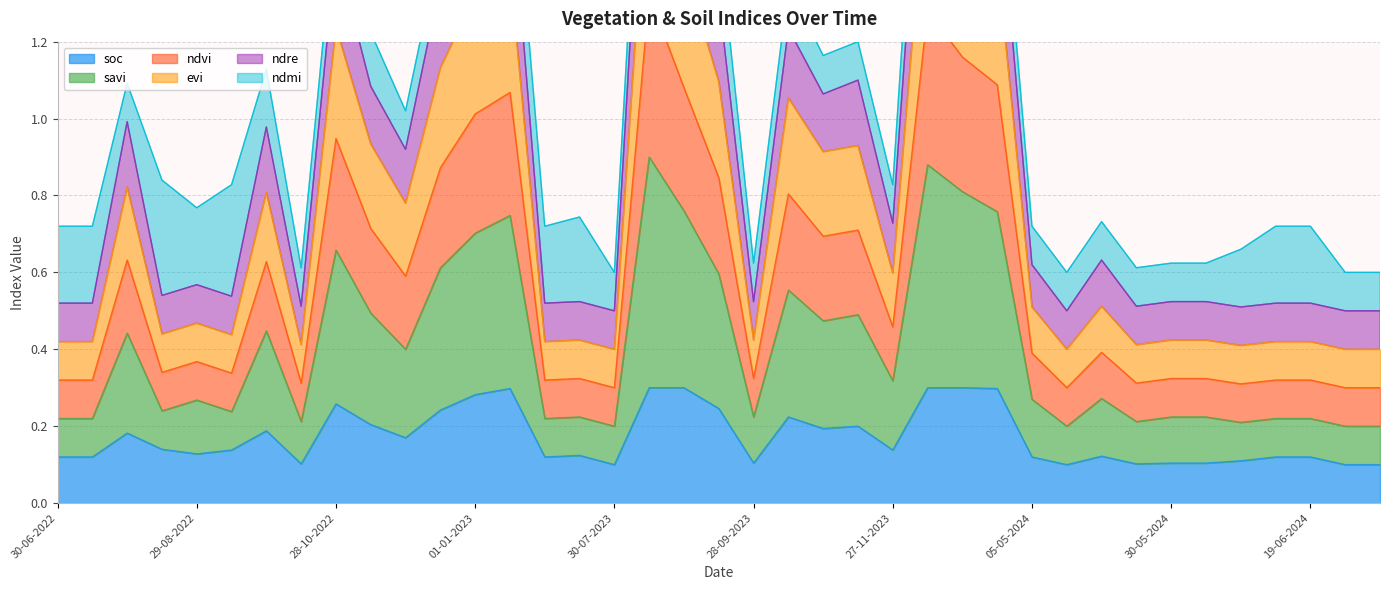

Is it true that ndre equals 0.3 at 27-11-2022?

False